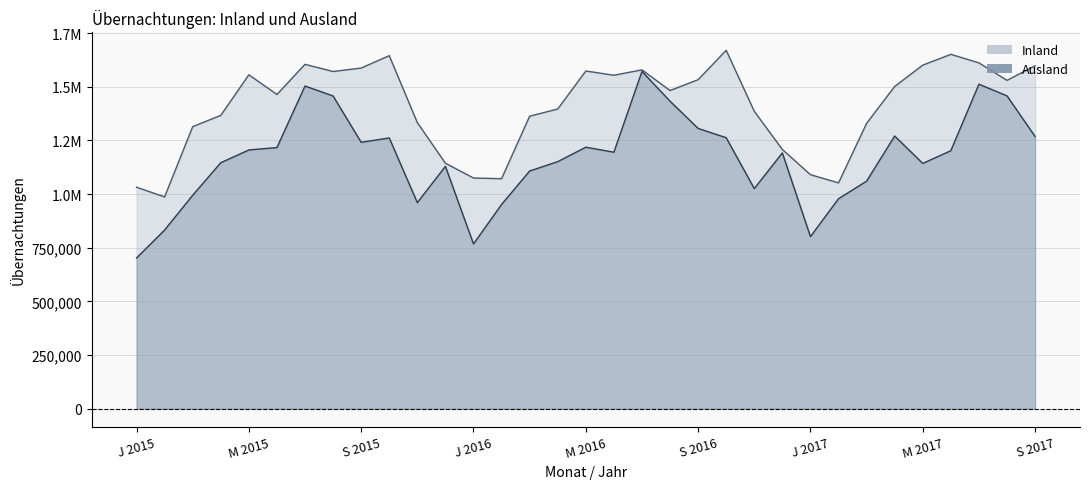

What value does the Inland series have at O 2015, to the nearest 50?

1644700